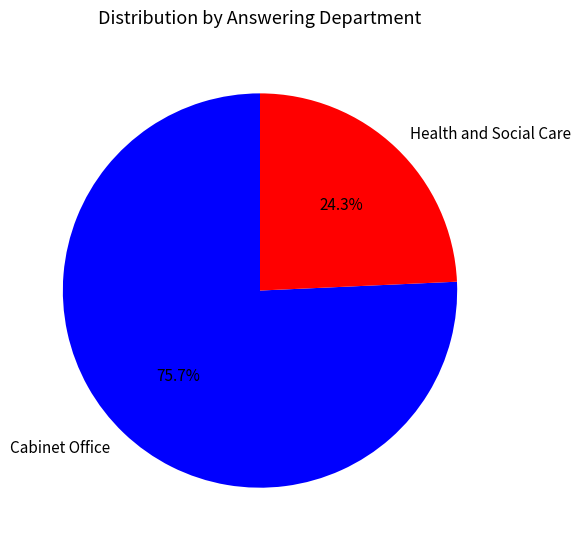

To the nearest percent, what portion does Health and Social Care represent?

24%